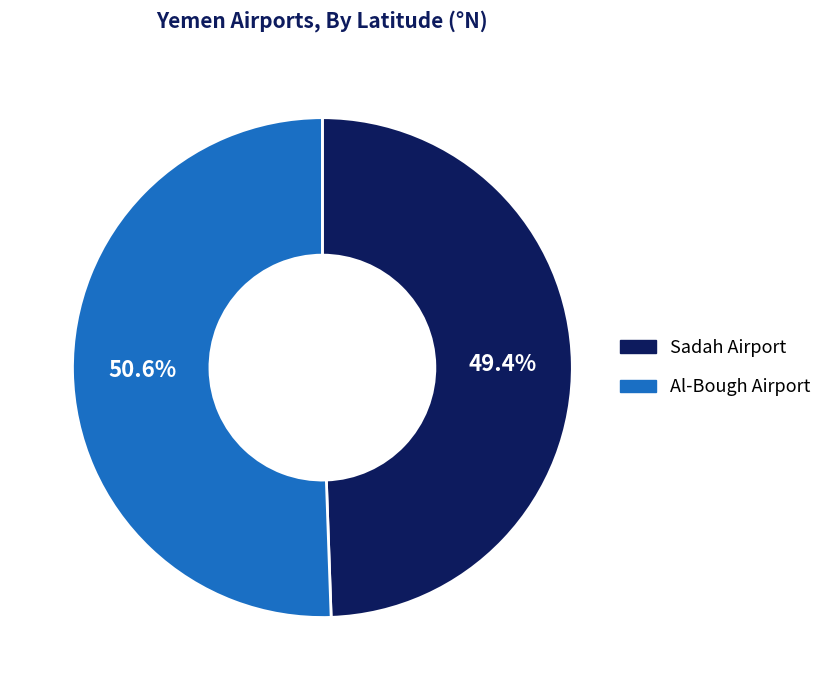

To the nearest percent, what is the difference between the largest and smallest slice percentages?

1%